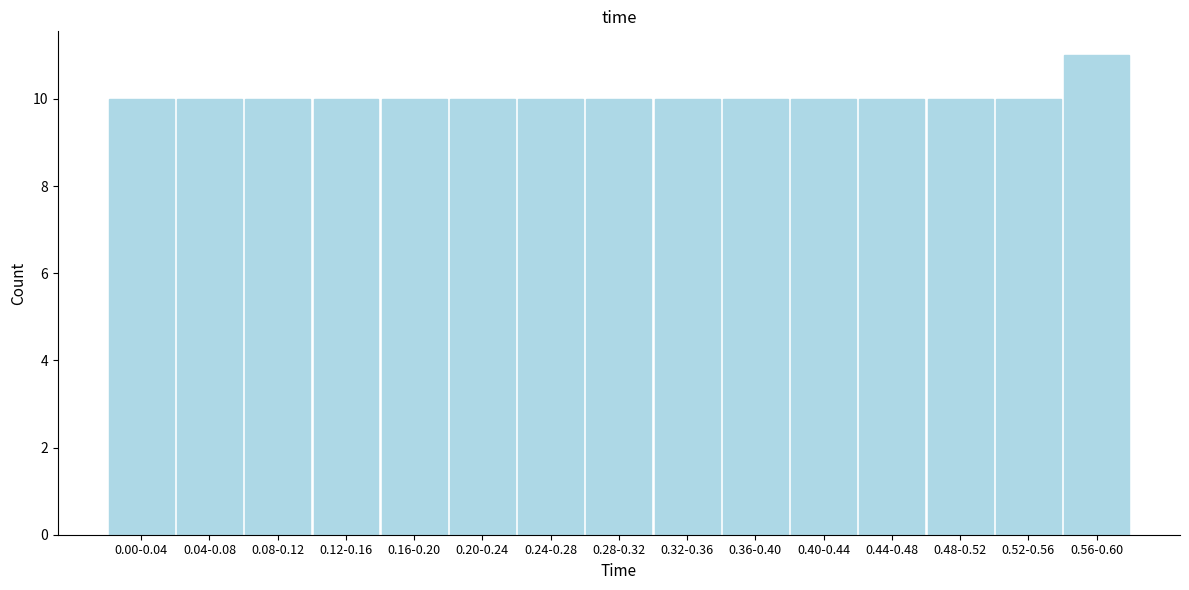

Reading right to left, list all the values displayed in this chart.

0.56-0.60=11	0.52-0.56=10	0.48-0.52=10	0.44-0.48=10	0.40-0.44=10	0.36-0.40=10	0.32-0.36=10	0.28-0.32=10	0.24-0.28=10	0.20-0.24=10	0.16-0.20=10	0.12-0.16=10	0.08-0.12=10	0.04-0.08=10	0.00-0.04=10